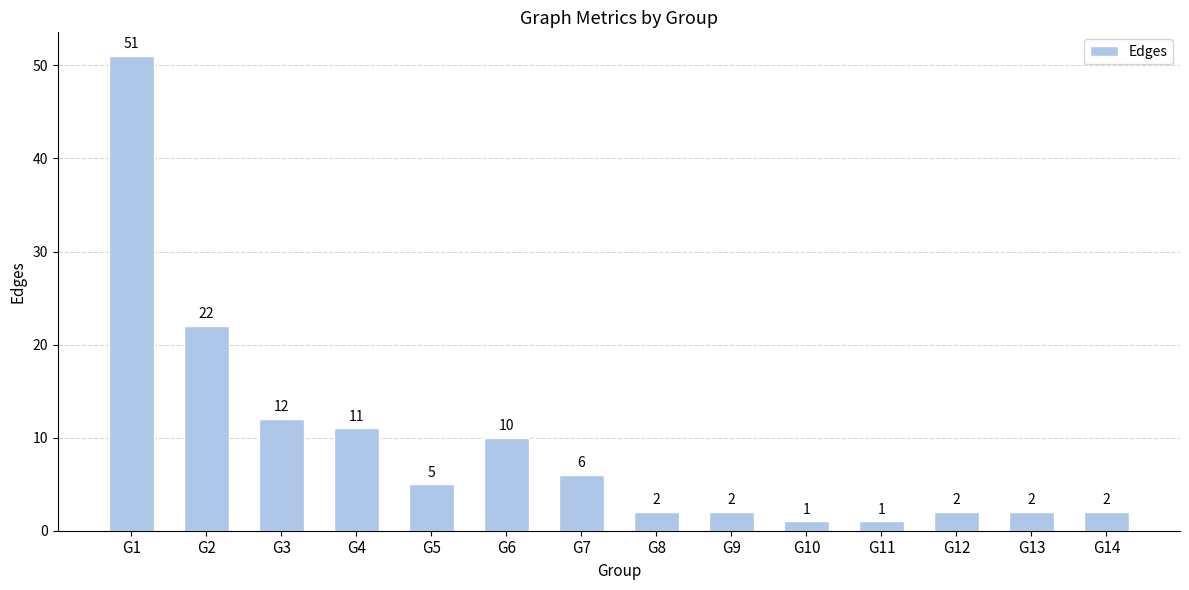

Approximately how many times larger is the value at G6 compared to G14?

5.0